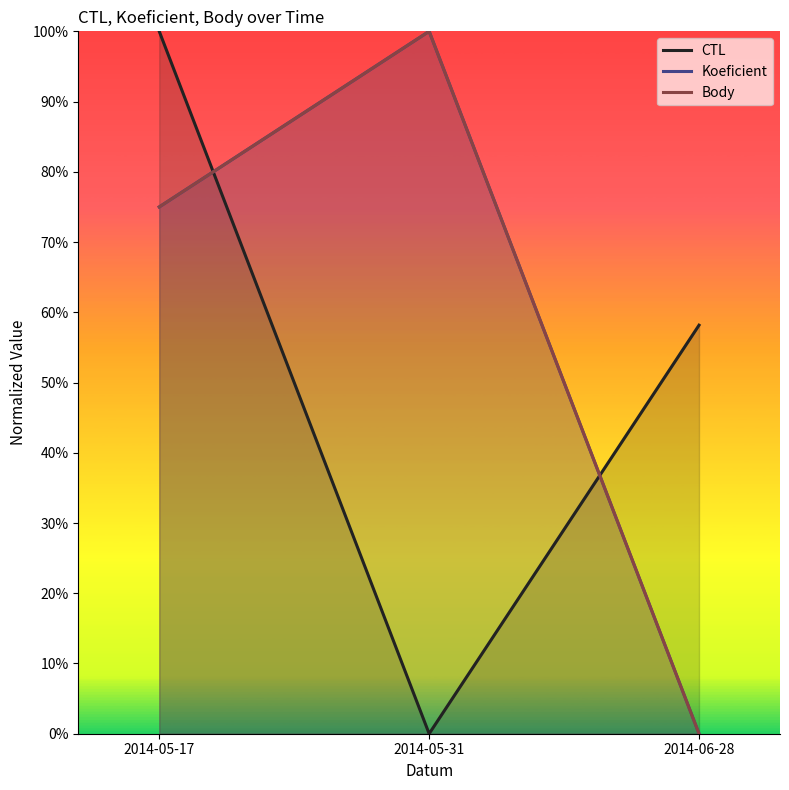

What is the label of the 1st point from the right?

2014-06-28